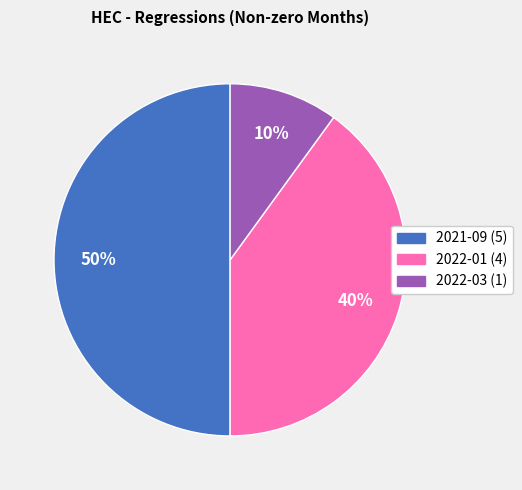

Do 2021-09 and 2022-01 together represent more than half of the pie?

Yes